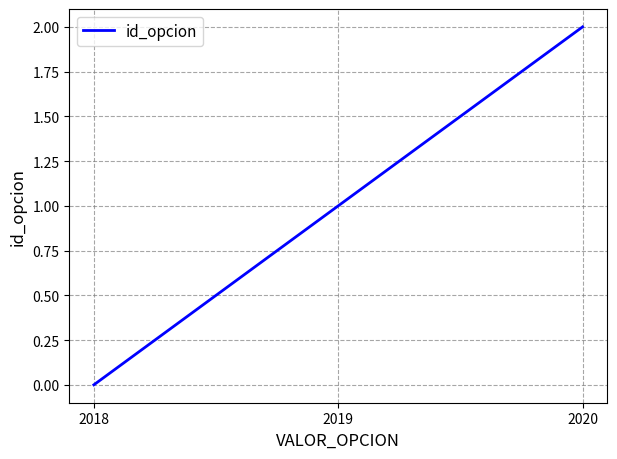

What is the difference between the values at 2020 and 2019?

1